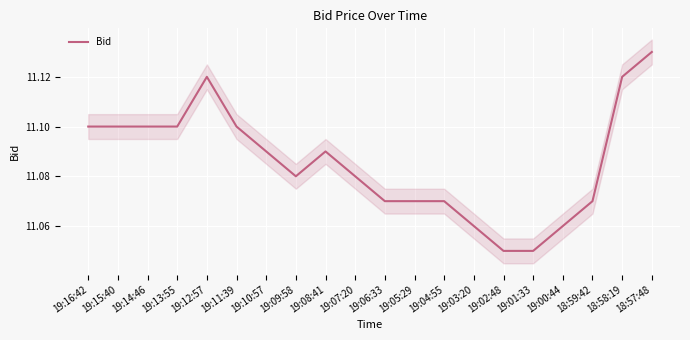

Which has a higher value, 19:11:39 or 19:07:20?

19:11:39